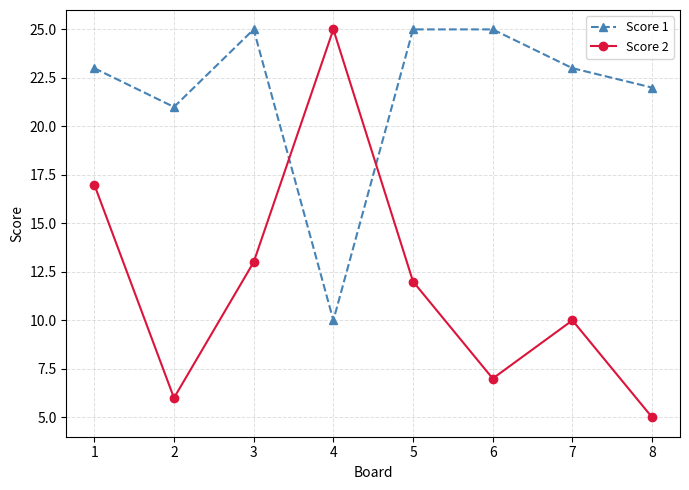

Between 2 and 6, which series saw the biggest shift?

Score 1